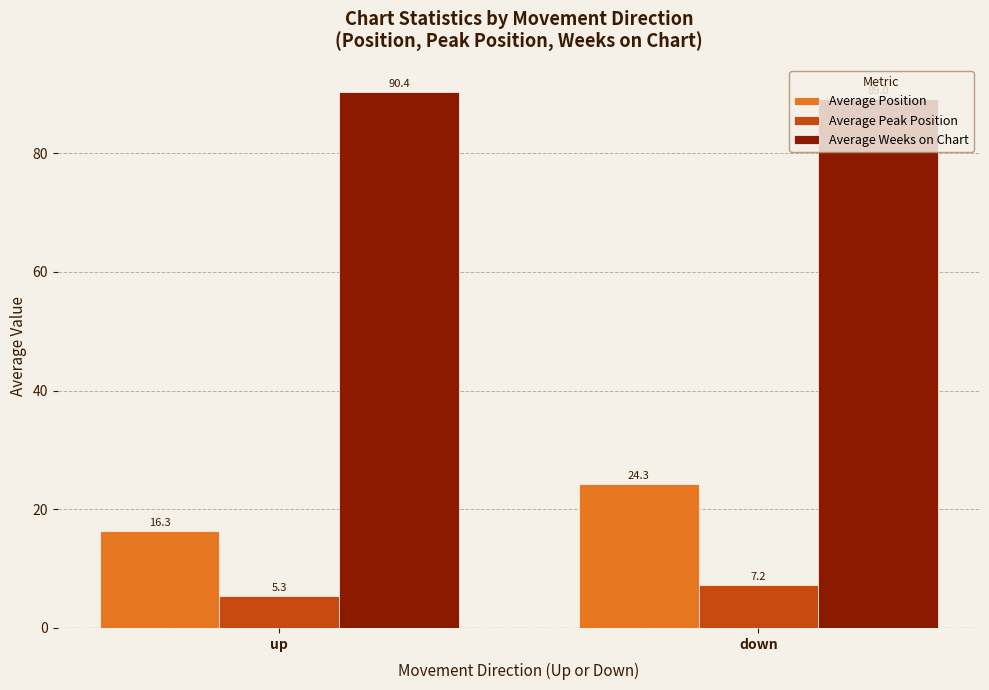

The Average Peak Position series shows 7.2 at down. True or false?

True